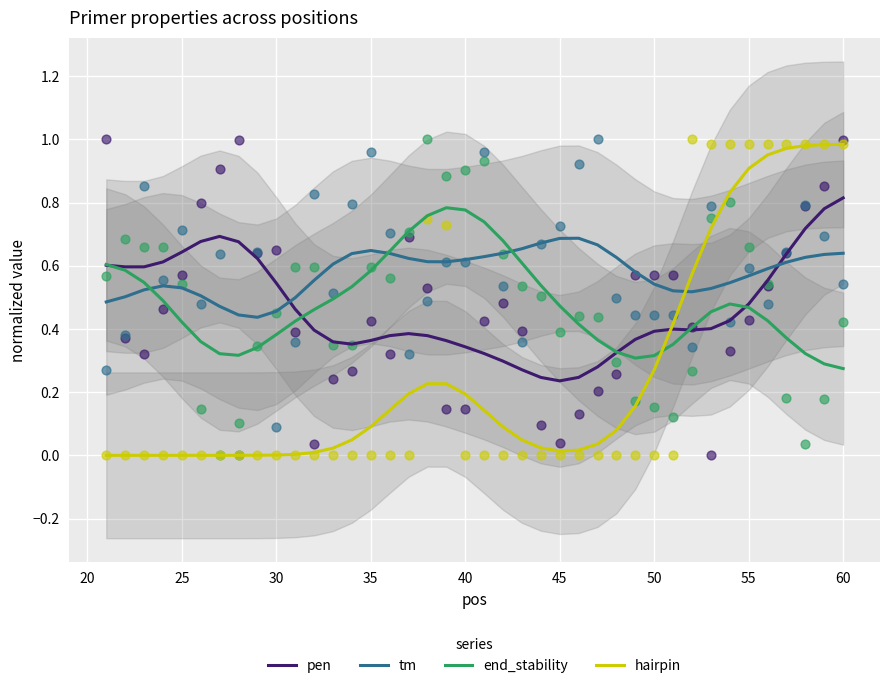

At how many categories does at least one series exceed 0?

40